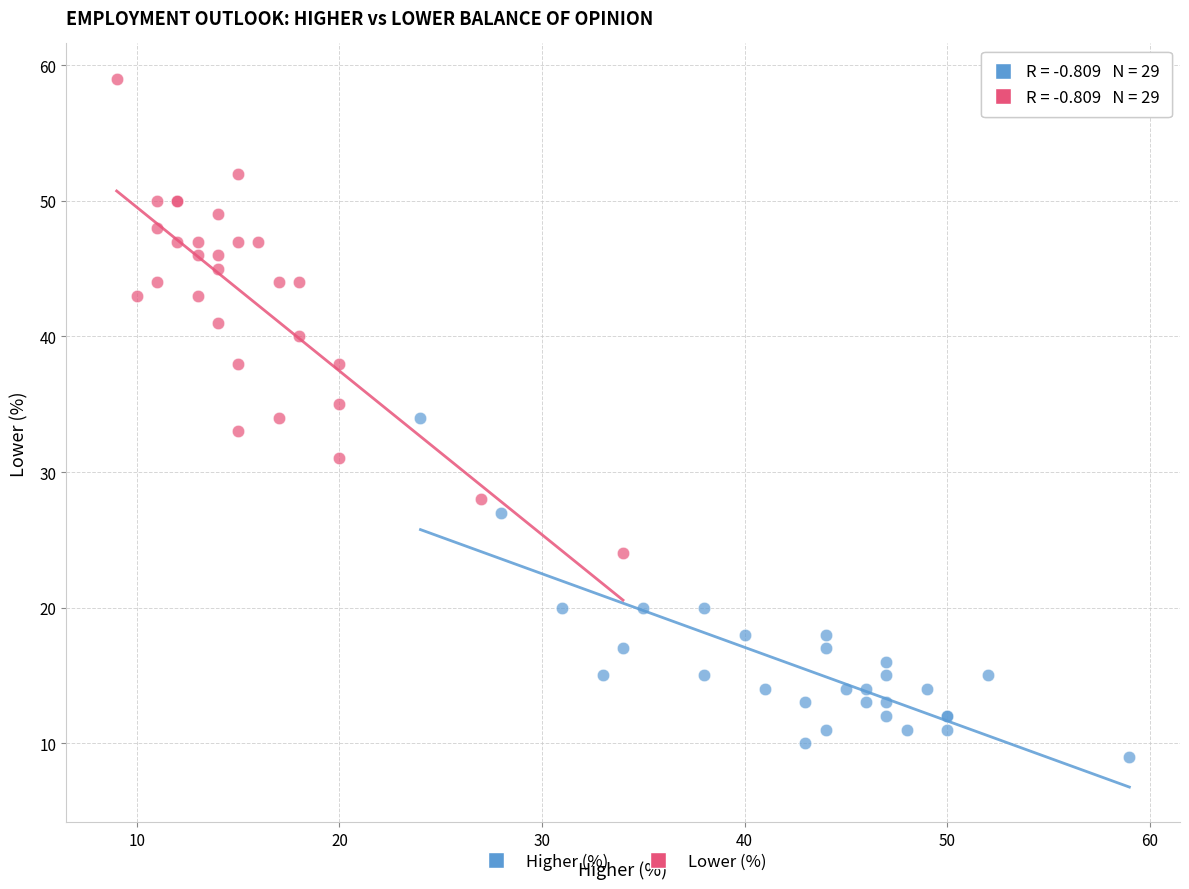

Which series contains the highest Y value?

Lower (%)